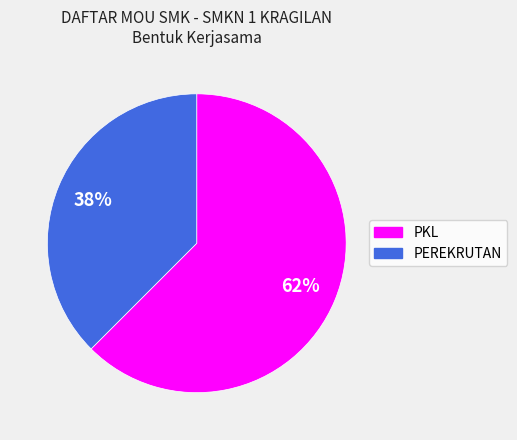

Which has a higher value, PKL or PEREKRUTAN?

PKL